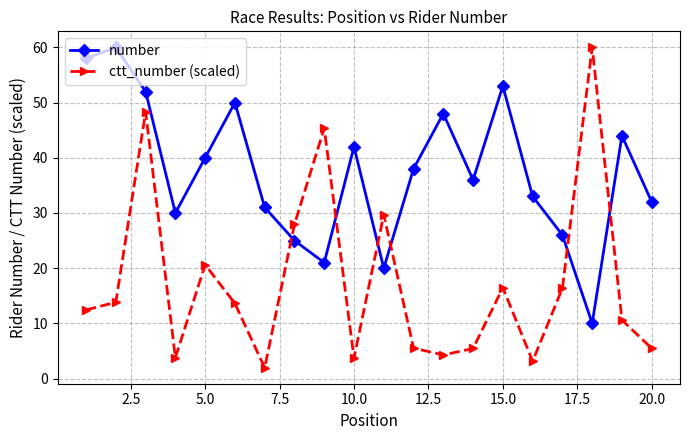

What is the value of the number point at the 11th from the left?

20.0